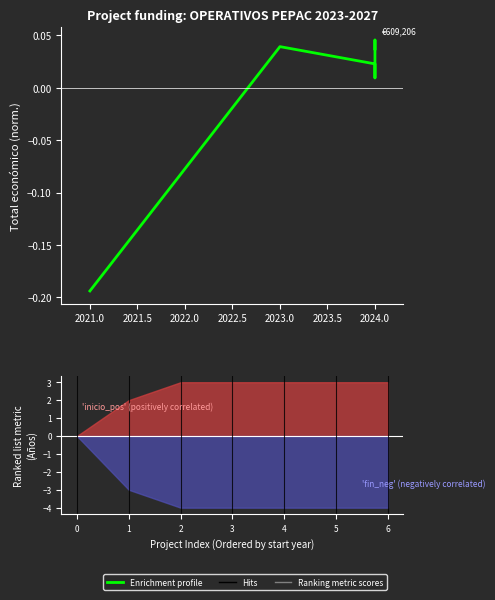

How many lines are shown in the chart?

1